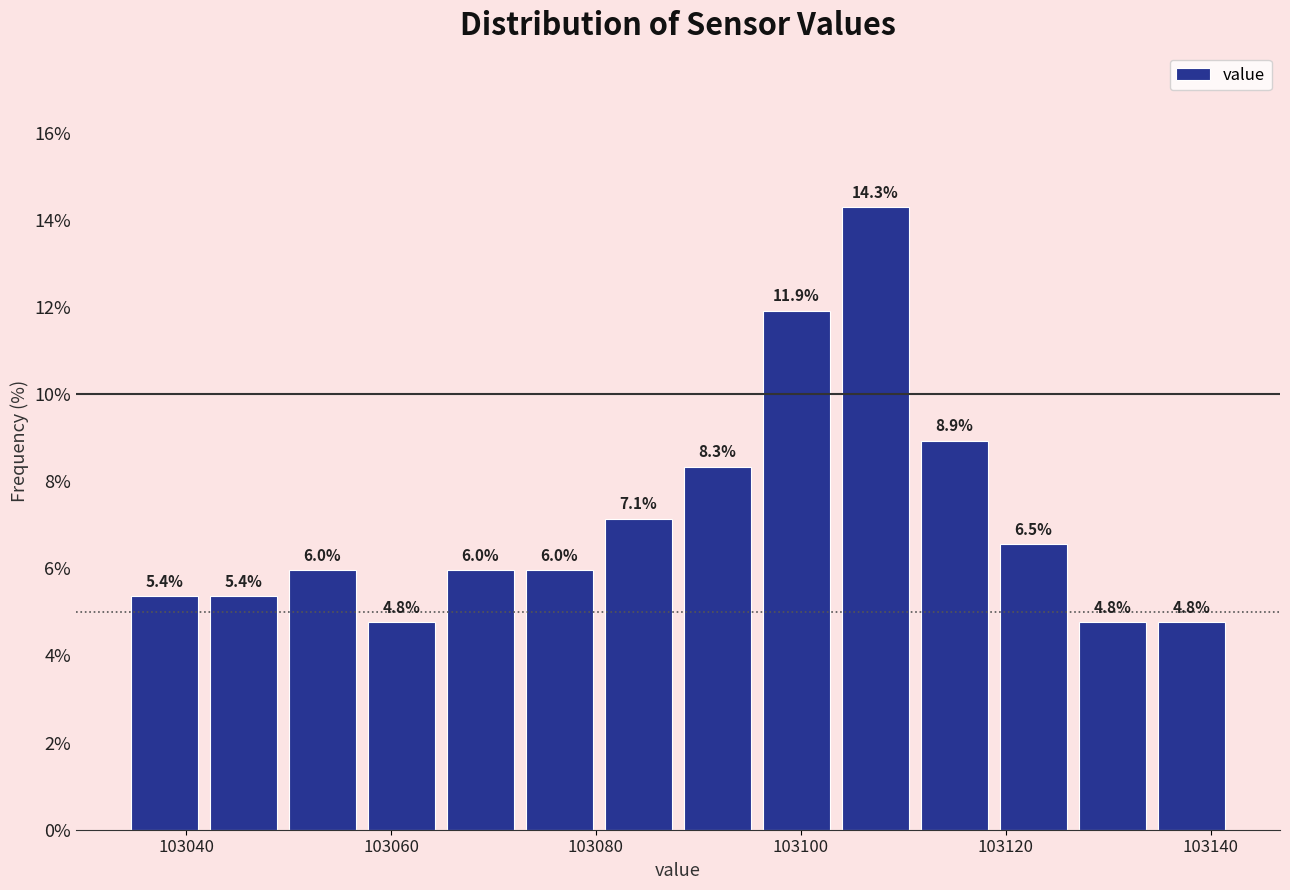

Around what value on the x-axis is the tallest bar? Give the approximate position of its centre, as read against the axis.

103108